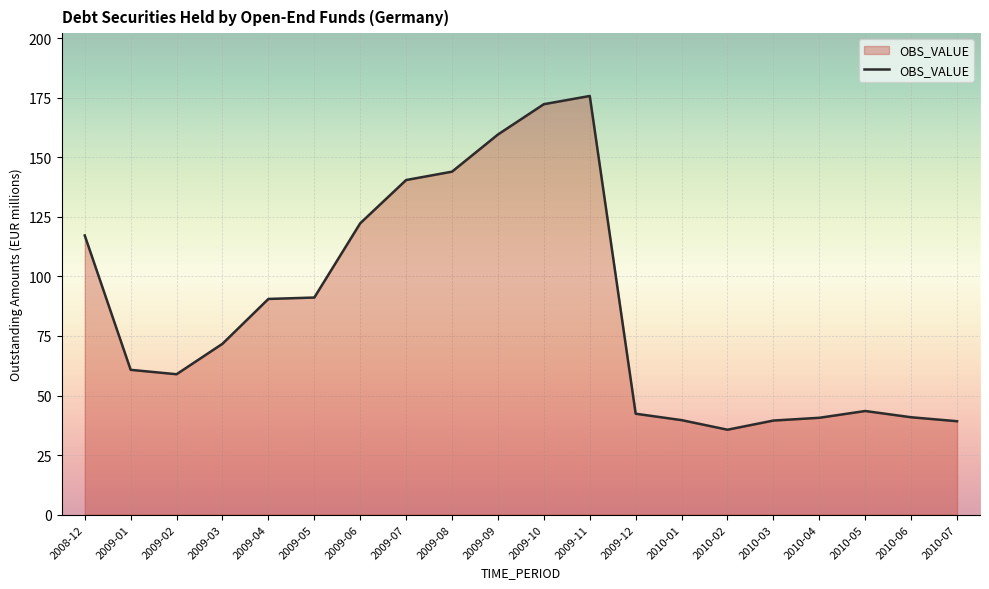

What position from the right is 2009-04?

16